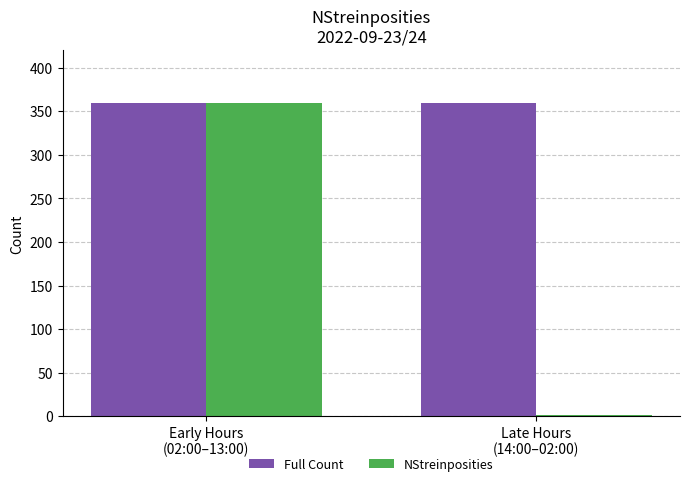

True or false: Full Count has a value of 360 at Late Hours
(14:00–02:00).

True